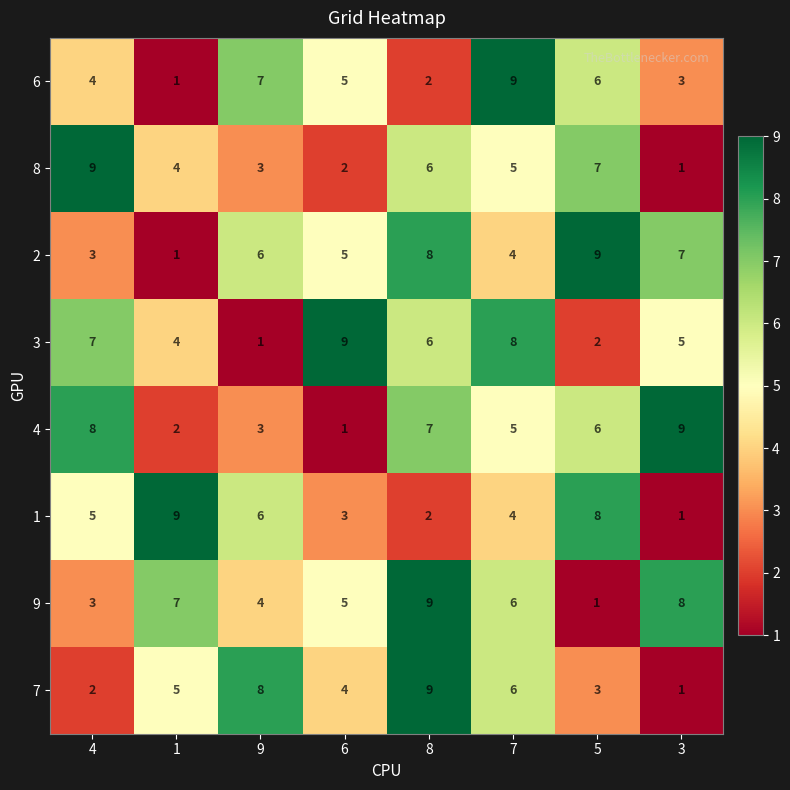

Count the 9 values in the range 4 to 8.

5